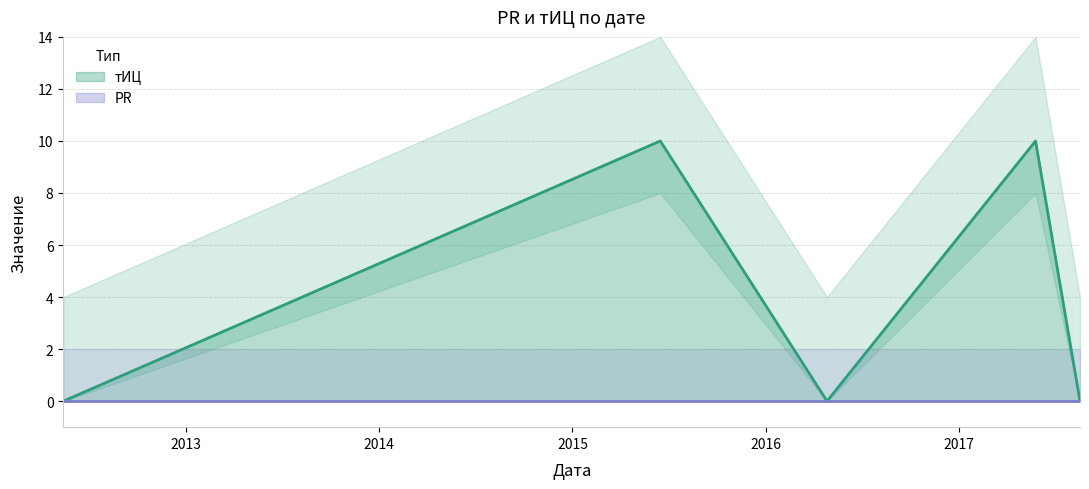

How many positive values are there?

2